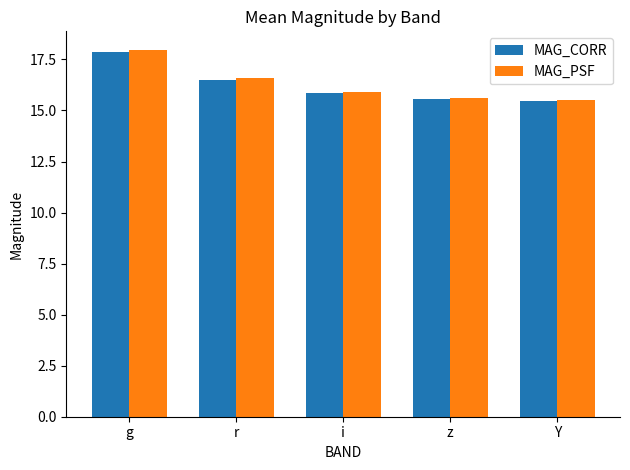

Between g and i, which series saw the biggest shift?

MAG_PSF